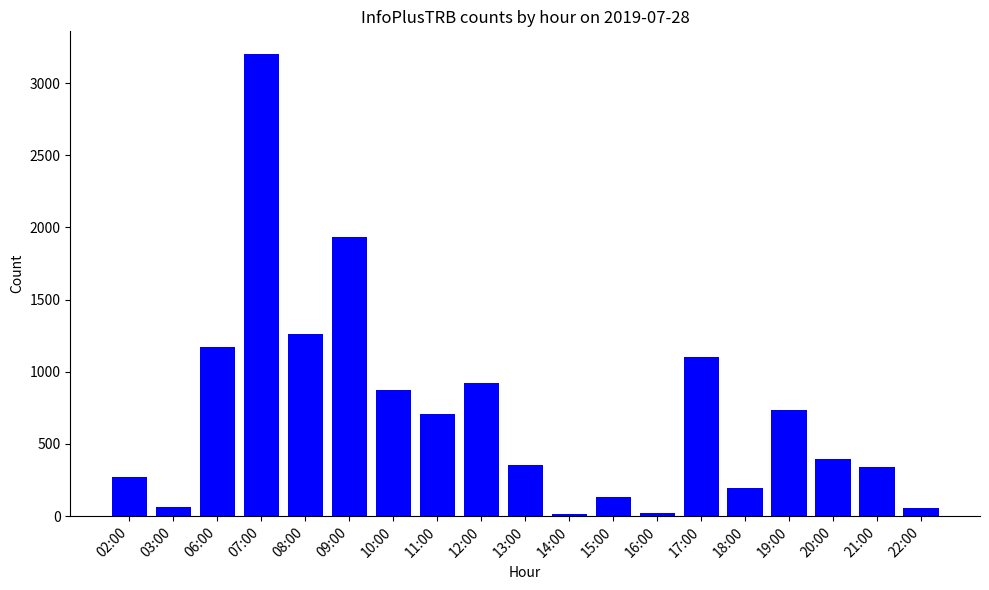

What is the maximum value shown in the chart?

3199